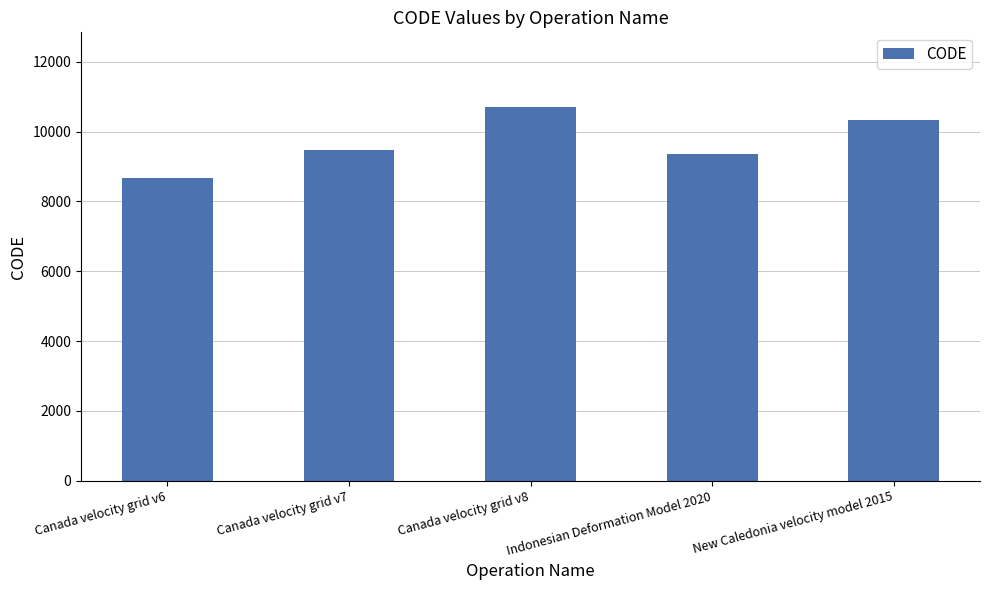

Reading right to left, transcribe all the data shown in this chart.

10323	9375	10707	9483	8676